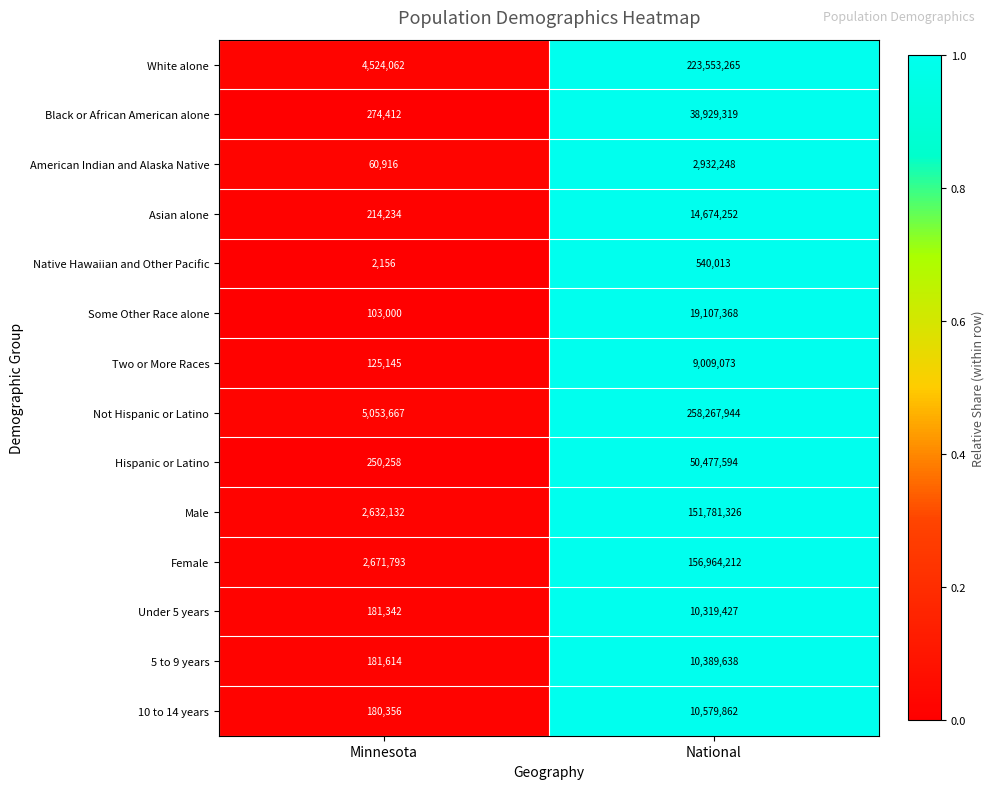

Rank the series by their maximum value, from lowest to highest.

Native Hawaiian and Other Pacific, American Indian and Alaska Native, Two or More Races, Under 5 years, 5 to 9 years, 10 to 14 years, Asian alone, Some Other Race alone, Black or African American alone, Hispanic or Latino, Male, Female, White alone, Not Hispanic or Latino